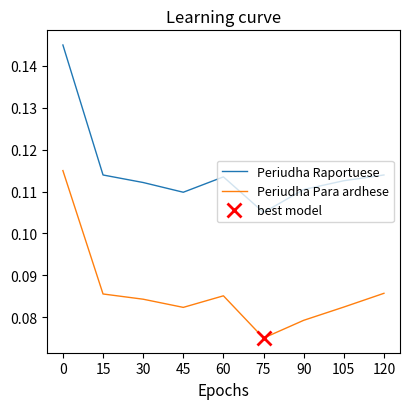

Does the chart display data point markers on the line(s)?

No